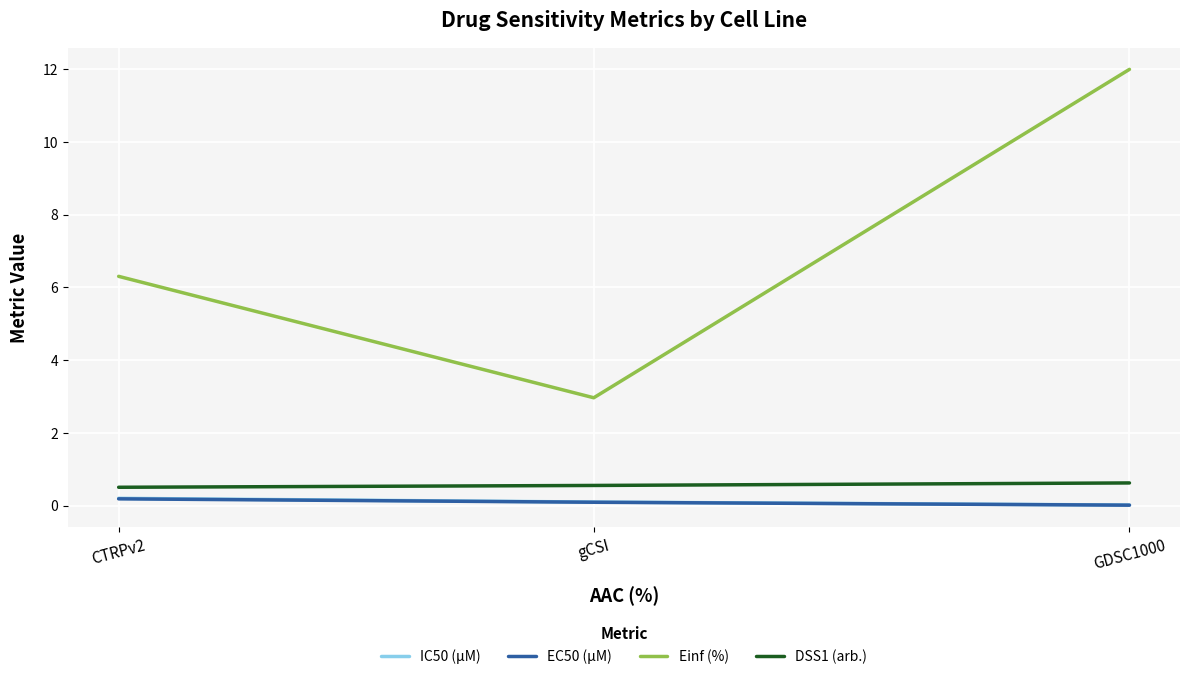

What value does the DSS1 (arb.) series have at CTRPv2?

0.5